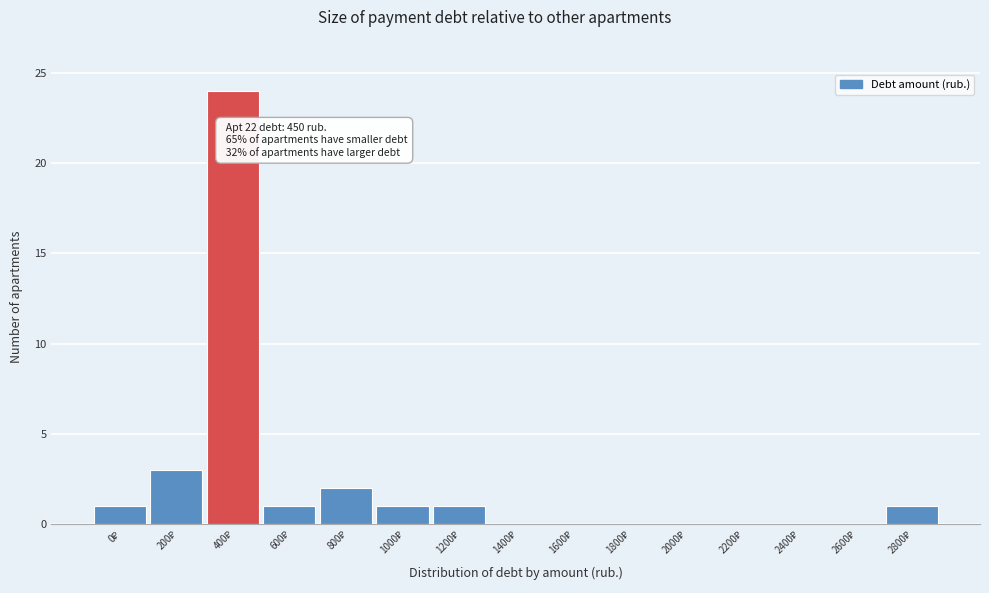

What is the sum of all values?

34